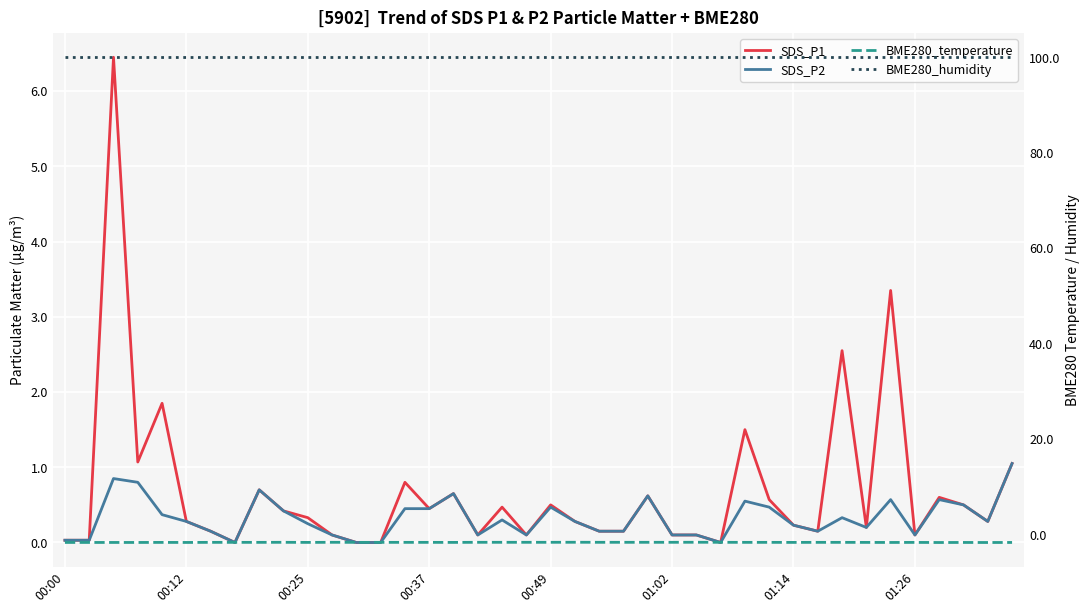

What is the difference between the highest and lowest values at 28?

101.7